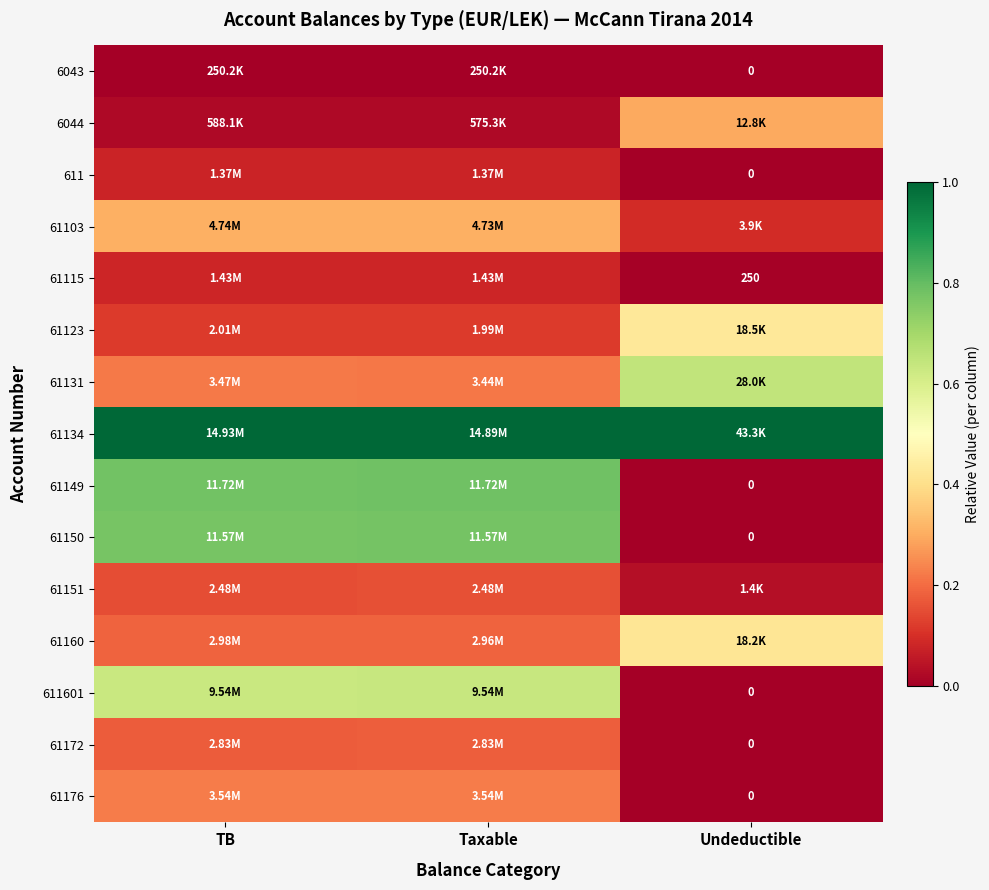

True or false: 61150 has a value of 0.5 at Undeductible.

False